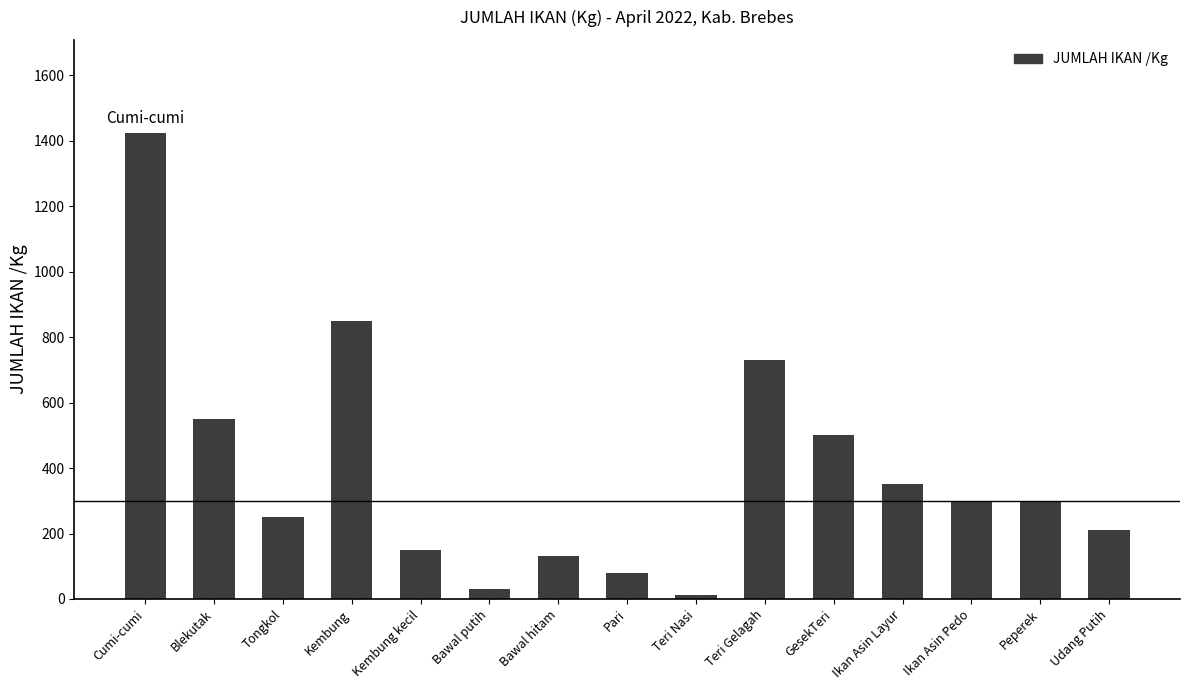

What is the smallest value displayed?

12